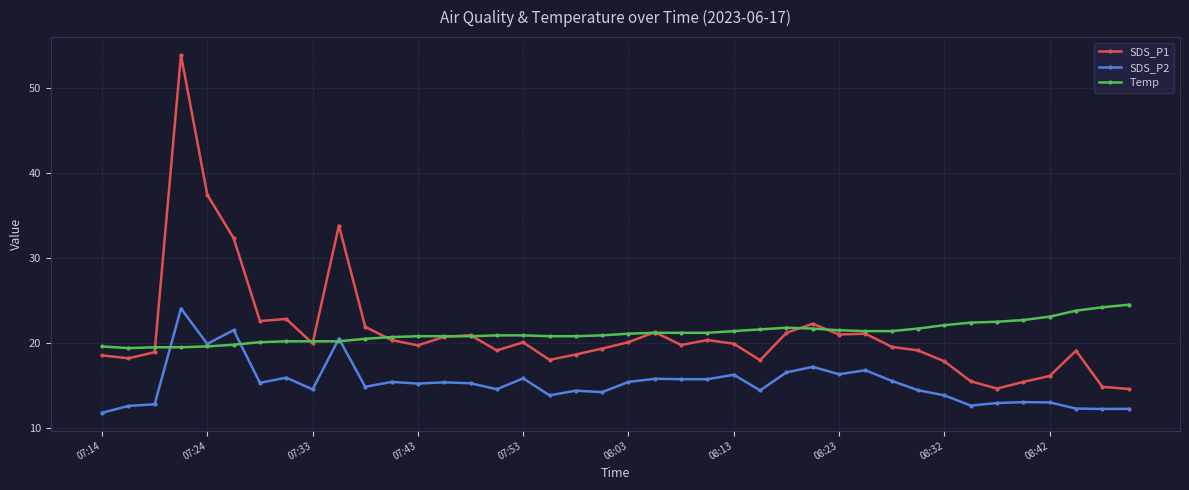

Which series has the widest spread of values?

SDS_P1